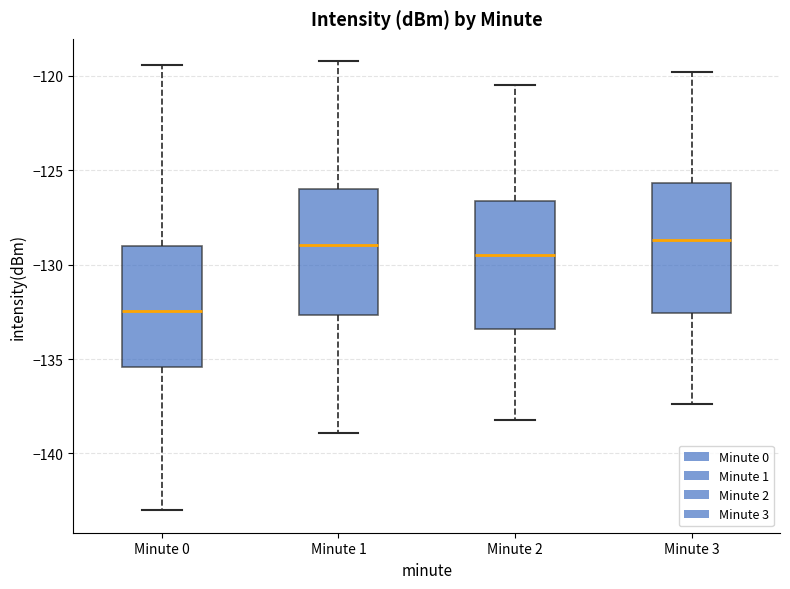

Reading left to right, read every box against the y-axis: the position of its median line, the range the box covers, and the ends of its whiskers. The values are not printed on the chart, so give them approximately, as read against the axis.

Minute 0: median -132.5, box -135.5 to -129.0, whiskers -143.0 to -119.5
Minute 1: median -129.0, box -132.5 to -126.0, whiskers -139.0 to -119.0
Minute 2: median -129.5, box -133.5 to -126.5, whiskers -138.0 to -120.5
Minute 3: median -128.5, box -132.5 to -125.5, whiskers -137.5 to -120.0